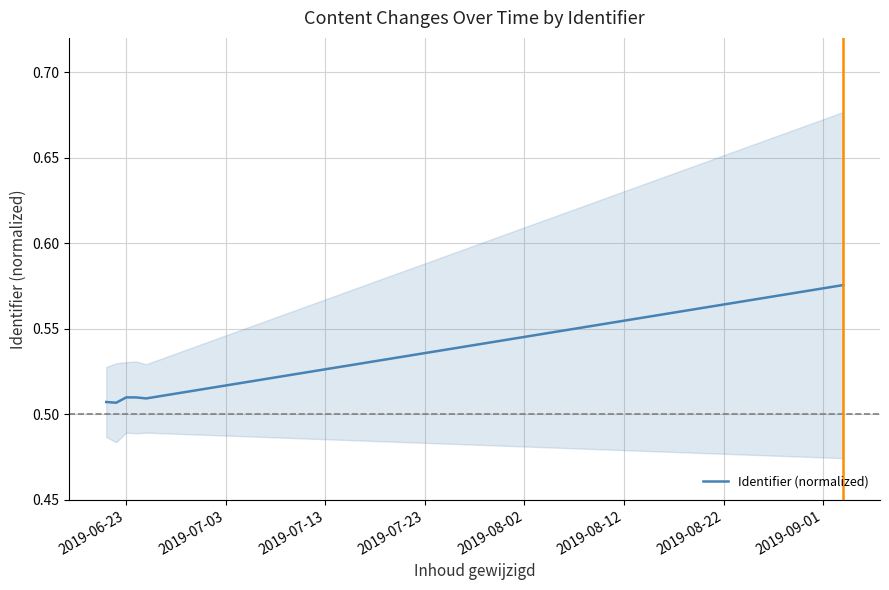

What is the label of the 5th point from the right?

2019-06-23